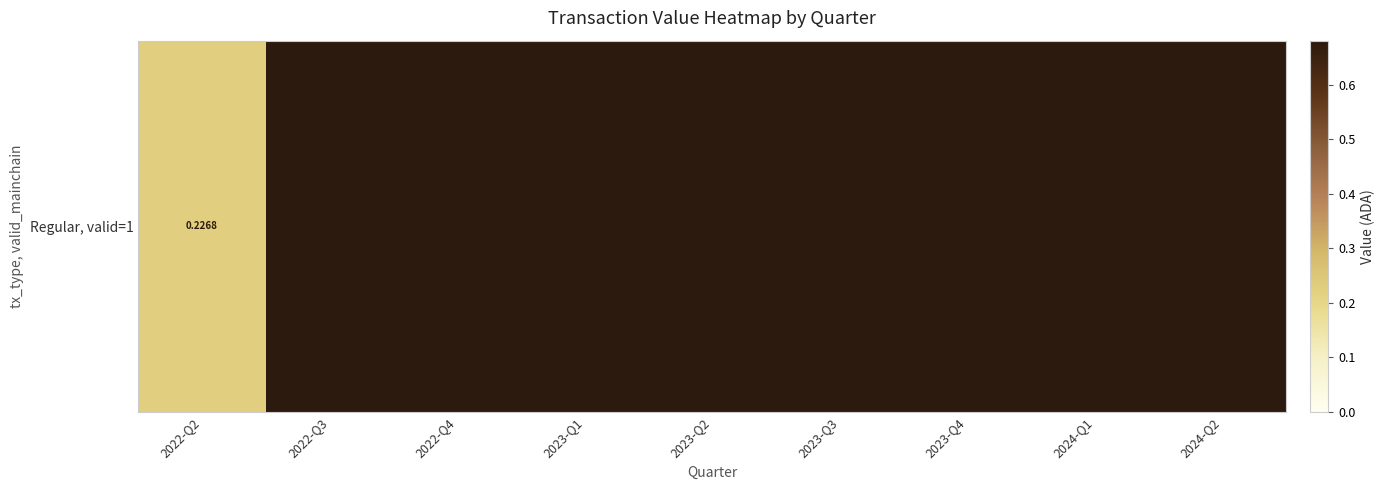

Reading right to left, list all the values displayed in this chart.

0.7	0.7	0.7	0.7	0.7	0.7	0.7	0.7	0.2